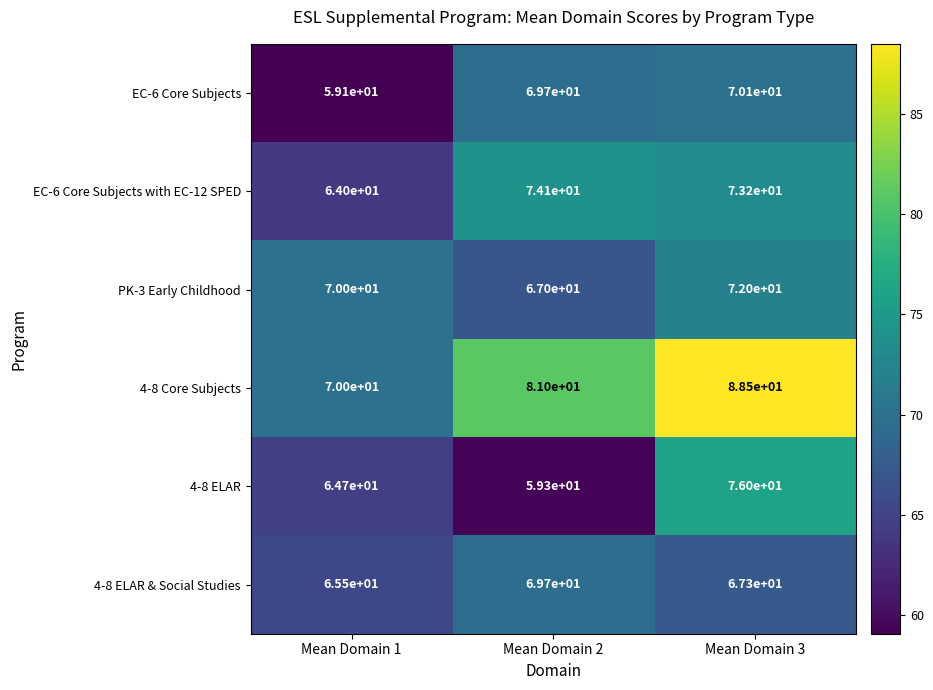

Reading left to right, list all the values displayed in this chart.

EC-6 Core Subjects: Mean Domain 1=59.1	Mean Domain 2=69.7	Mean Domain 3=70.1
EC-6 Core Subjects with EC-12 SPED: Mean Domain 1=64.0	Mean Domain 2=74.1	Mean Domain 3=73.2
PK-3 Early Childhood: Mean Domain 1=70.0	Mean Domain 2=67.0	Mean Domain 3=72.0
4-8 Core Subjects: Mean Domain 1=70.0	Mean Domain 2=81.0	Mean Domain 3=88.5
4-8 ELAR: Mean Domain 1=64.7	Mean Domain 2=59.3	Mean Domain 3=76.0
4-8 ELAR & Social Studies: Mean Domain 1=65.5	Mean Domain 2=69.7	Mean Domain 3=67.3